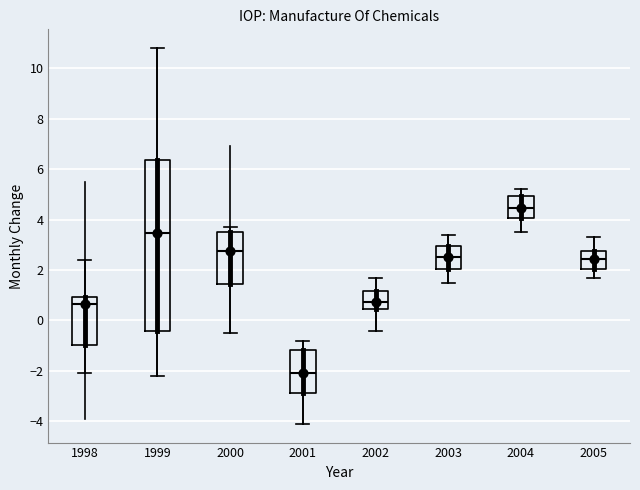

Reading left to right, read every box against the y-axis: the position of its median line, the range the box covers, and the ends of its whiskers. The values are not printed on the chart, so give them approximately, as read against the axis.

1998: median 0.6, box -1.0 to 1.0, whiskers -2.0 to 2.4
1999: median 3.4, box -0.4 to 6.4, whiskers -2.2 to 10.8
2000: median 2.8, box 1.4 to 3.6, whiskers -0.4 to 3.8
2001: median -2.0, box -2.8 to -1.2, whiskers -4.0 to -0.8
2002: median 0.8, box 0.4 to 1.2, whiskers -0.4 to 1.8
2003: median 2.6, box 2.0 to 3.0, whiskers 1.6 to 3.4
2004: median 4.4, box 4.0 to 5.0, whiskers 3.6 to 5.2
2005: median 2.4, box 2.0 to 2.8, whiskers 1.8 to 3.4